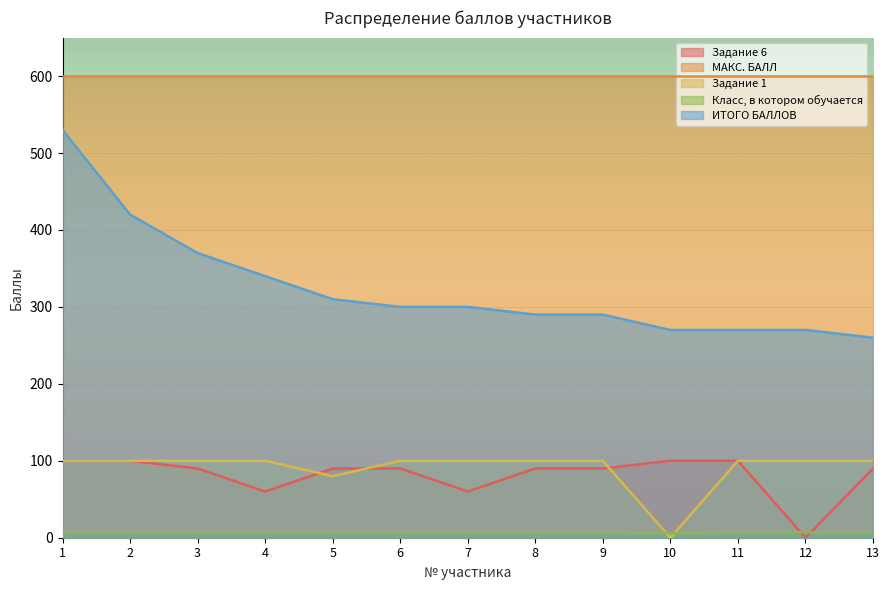

What is the lowest value of the МАКС. БАЛЛ series?

600